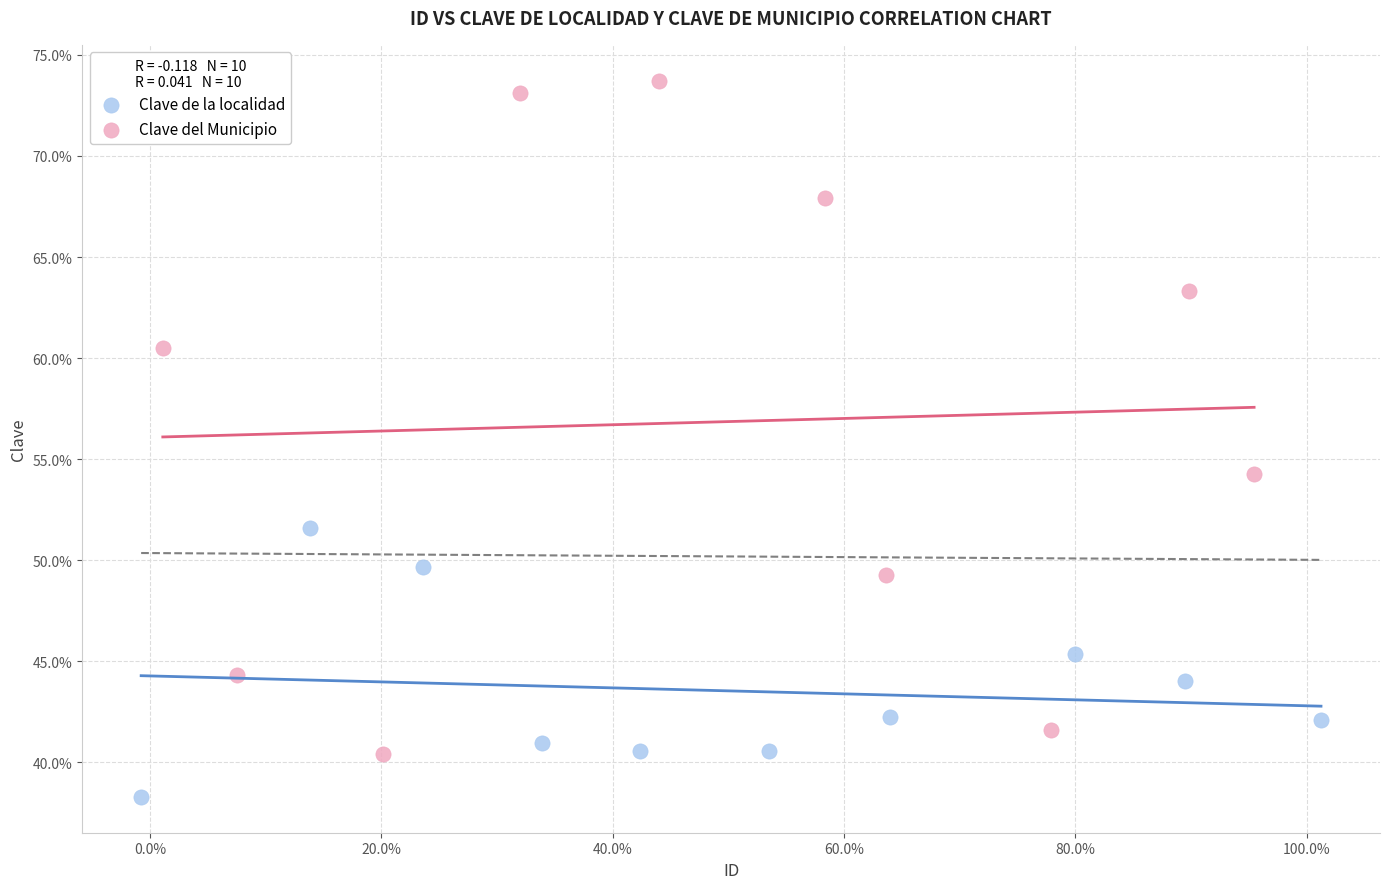

Which series reaches the maximum Y coordinate?

Clave del Municipio